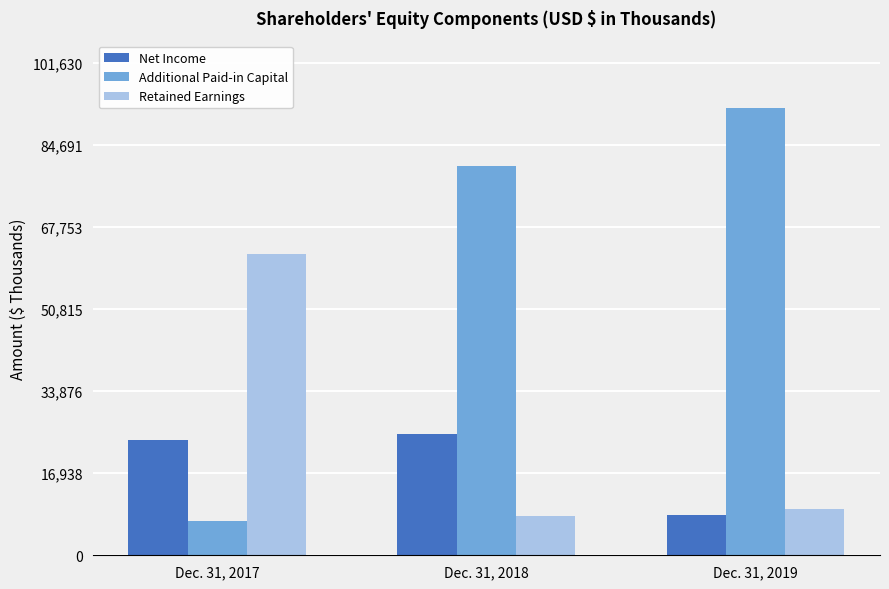

At which label does Net Income reach its minimum?

Dec. 31, 2019